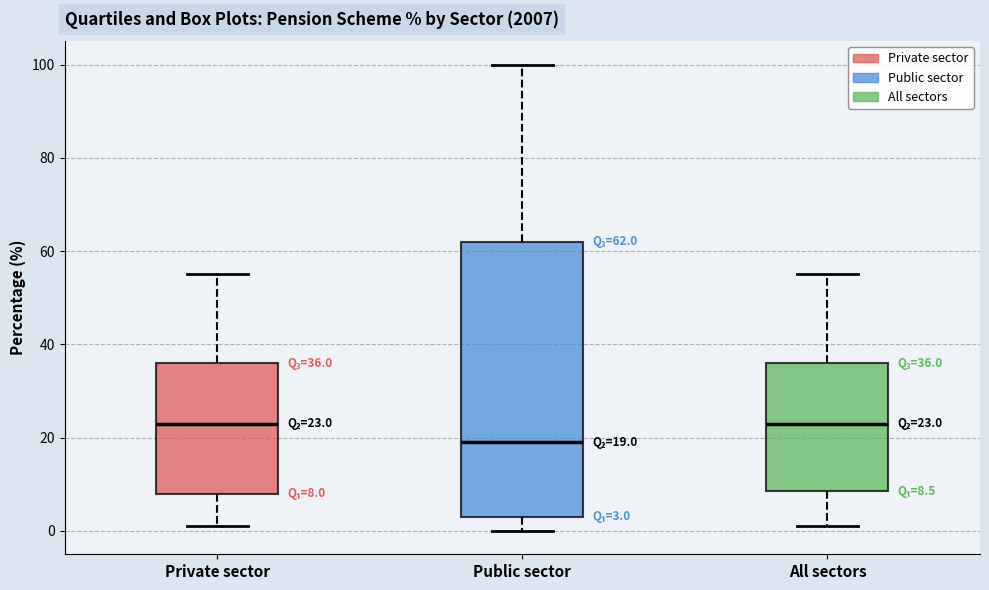

Comparing the boxes themselves (not the whiskers), which one is the tallest?

Public sector